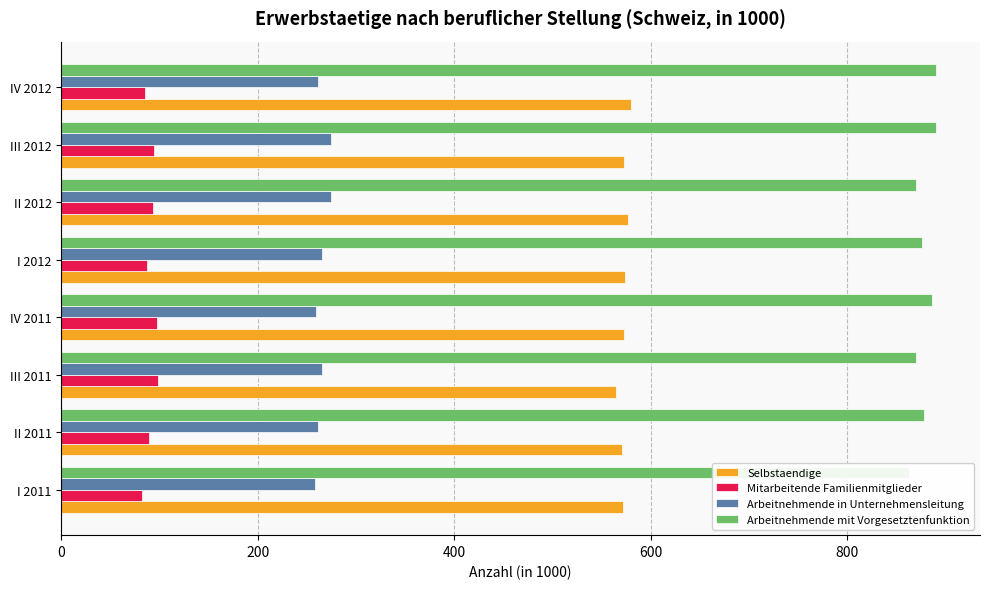

What is the difference between the second highest and second lowest values in the Arbeitnehmende in Unternehmensleitung series?

15.5